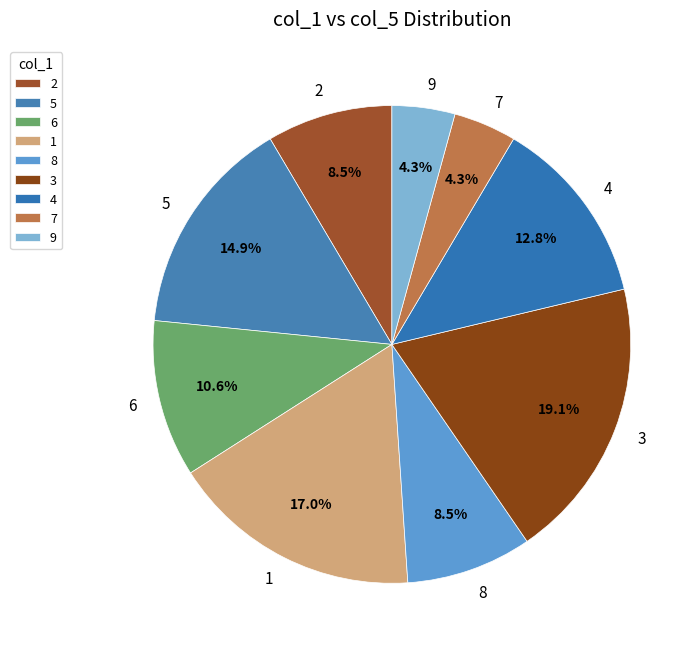

Between 2 and 3, which is larger?

3